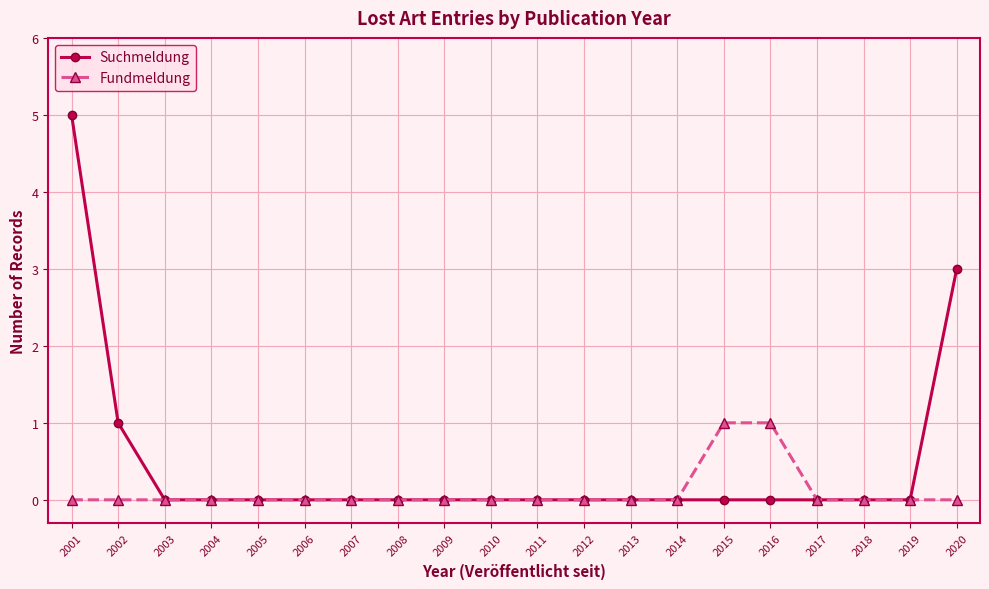

How many lines are shown in the chart?

2